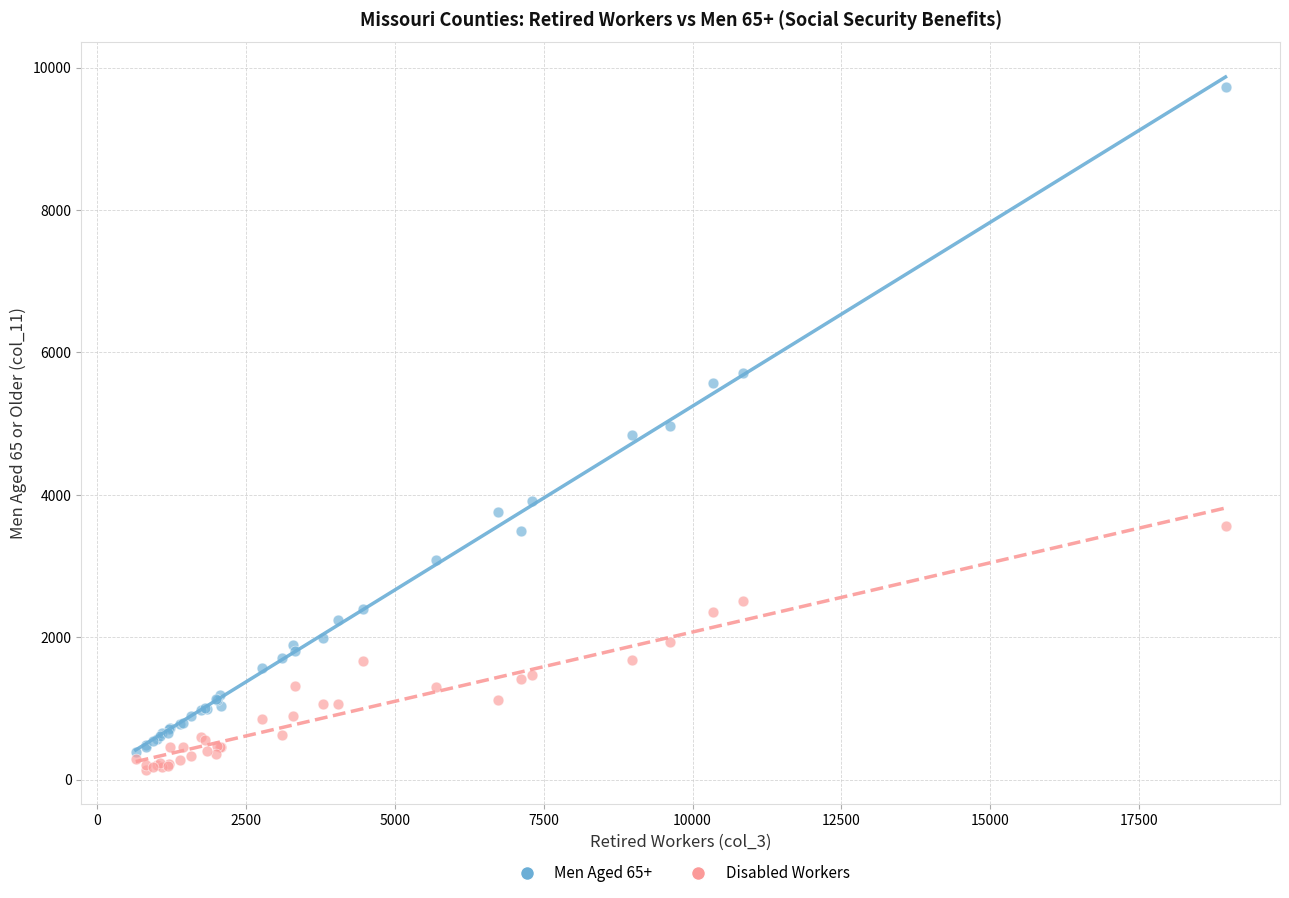

Which series has the largest Y range (max minus min)?

Men Aged 65+